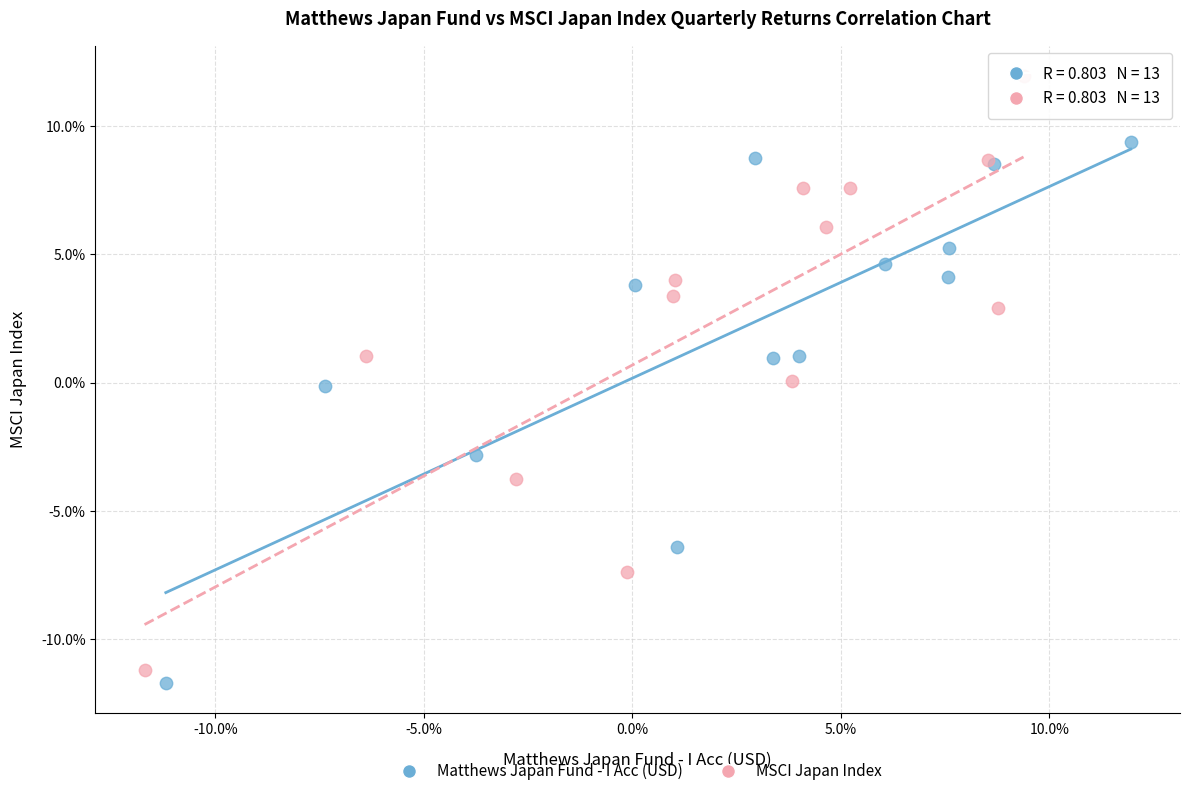

Which series reaches the minimum Y coordinate?

Matthews Japan Fund - I Acc (USD)